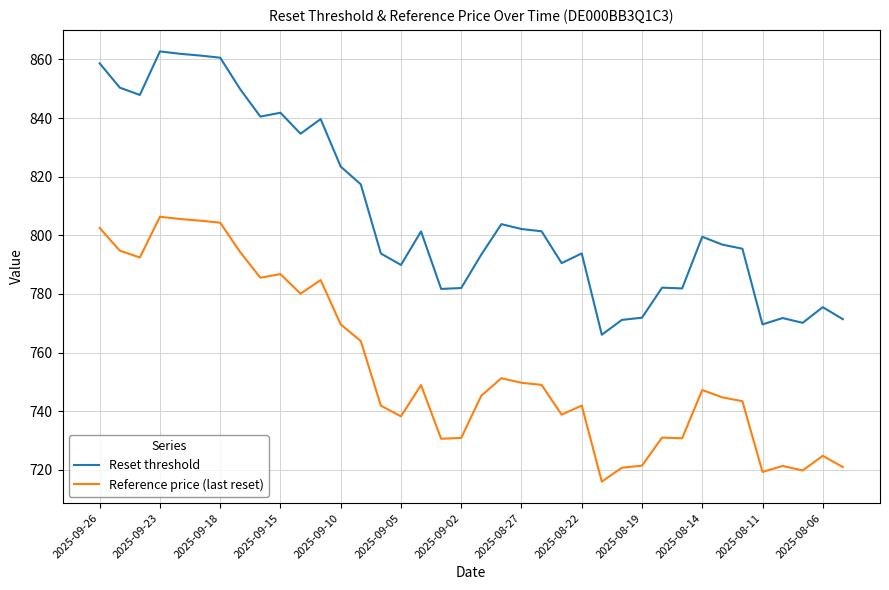

In Reset threshold, how many points are higher than both neighbors (excluding endpoints)?

10